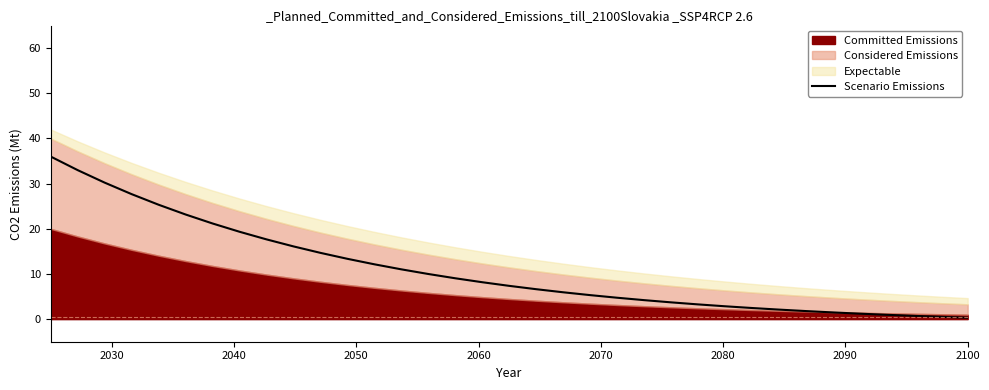

How many data points does each series have?

35